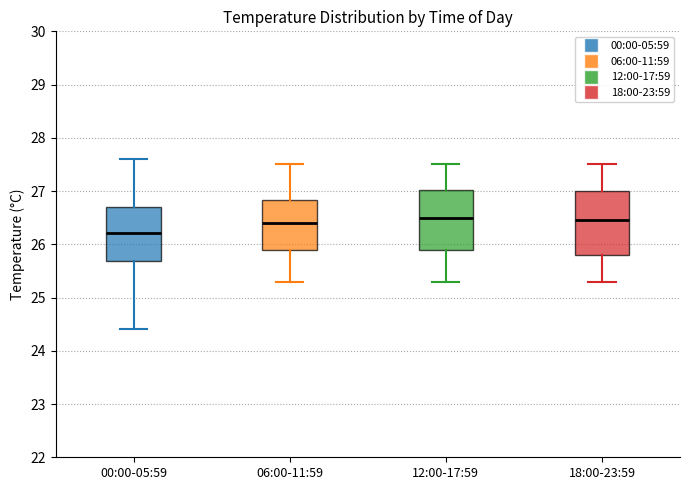

Reading left to right, read every box against the y-axis: the position of its median line, the range the box covers, and the ends of its whiskers. The values are not printed on the chart, so give them approximately, as read against the axis.

00:00-05:59: median 26.2, box 25.7 to 26.7, whiskers 24.4 to 27.6
06:00-11:59: median 26.4, box 25.9 to 26.8, whiskers 25.3 to 27.5
12:00-17:59: median 26.5, box 25.9 to 27.0, whiskers 25.3 to 27.5
18:00-23:59: median 26.5, box 25.8 to 27.0, whiskers 25.3 to 27.5